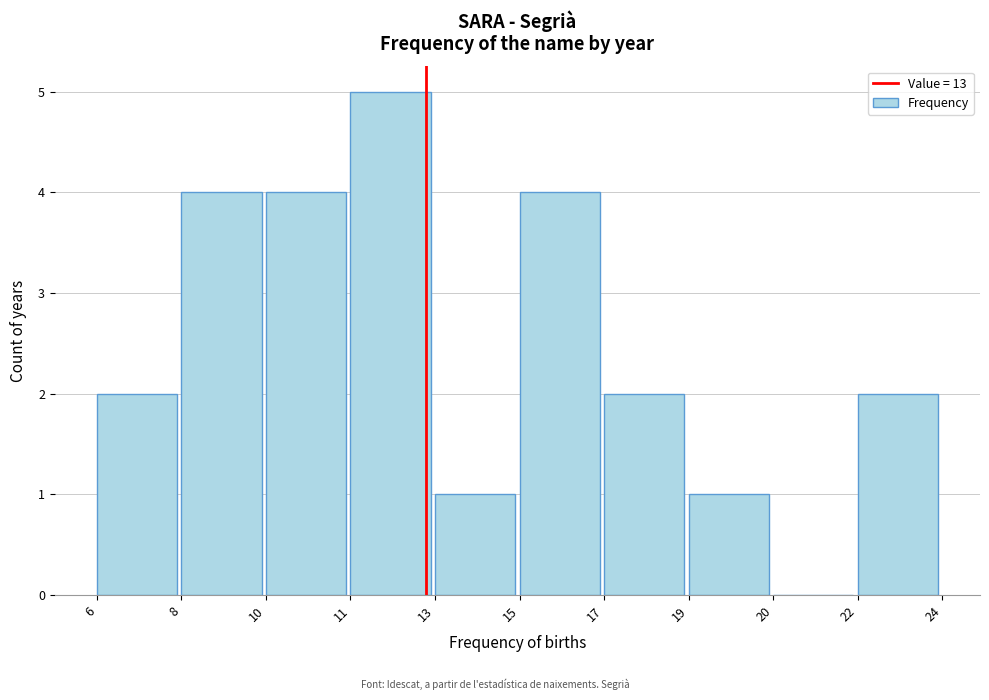

Reading left to right, list all the values displayed in this chart.

6=2	8=4	10=4	11=5	13=1	15=4	17=2	19=1	20=0	22=2